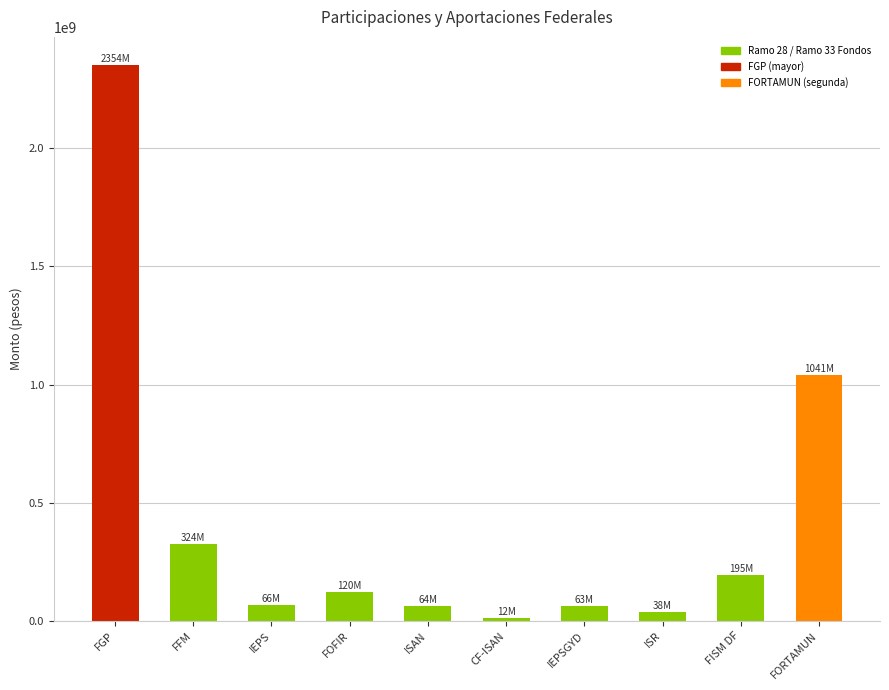

What is the label of the 9th bar from the left?

FISM DF